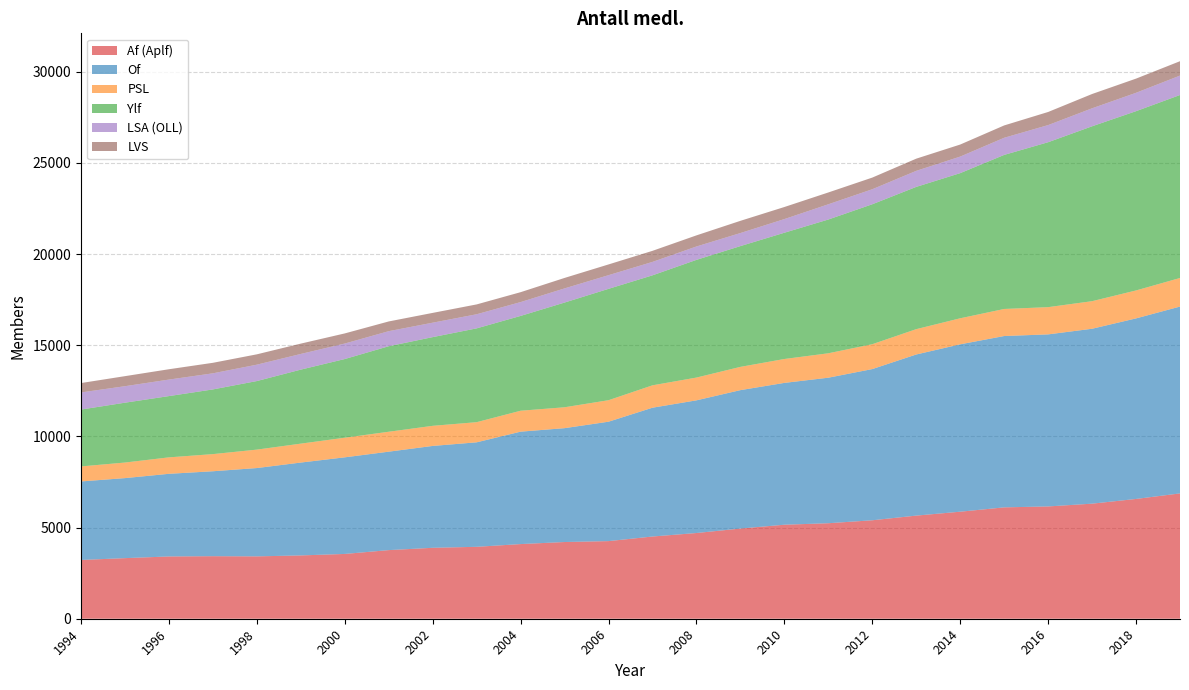

Reading right to left, extract all data points from this chart.

Af (Aplf): 6875	6571	6312	6160	6109	5871	5657	5401	5239	5157	4947	4702	4510	4258	4208	4095	3945	3891	3764	3554	3473	3421	3431	3416	3324	3224
Of: 10249	9904	9595	9438	9399	9182	8838	8294	7983	7780	7593	7278	7066	6550	6246	6167	5732	5588	5400	5300	5094	4845	4659	4534	4390	4307
PSL: 1568	1533	1512	1494	1484	1428	1390	1364	1339	1311	1276	1249	1228	1179	1146	1148	1105	1103	1093	1076	1038	1011	940	902	854	824
Ylf: 10037	9834	9594	9047	8451	7962	7804	7677	7338	6926	6625	6457	6033	6109	5744	5201	5146	4866	4691	4316	4060	3761	3549	3361	3283	3119
LSA (OLL): 1066	1008	987	940	940	908	880	824	836	749	716	734	737	750	777	759	774	792	826	850	860	899	883	906	905	939
LVS: 788	778	784	719	677	661	668	639	648	662	670	609	607	589	574	543	540	537	534	555	567	567	577	567	551	515